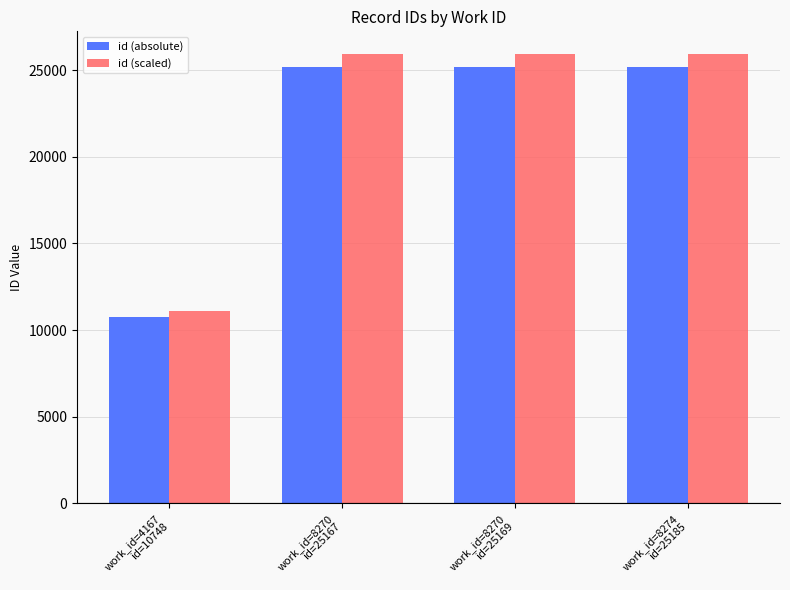

What is the spread (max minus min) of values at work_id=8270
id=25167?

755.0